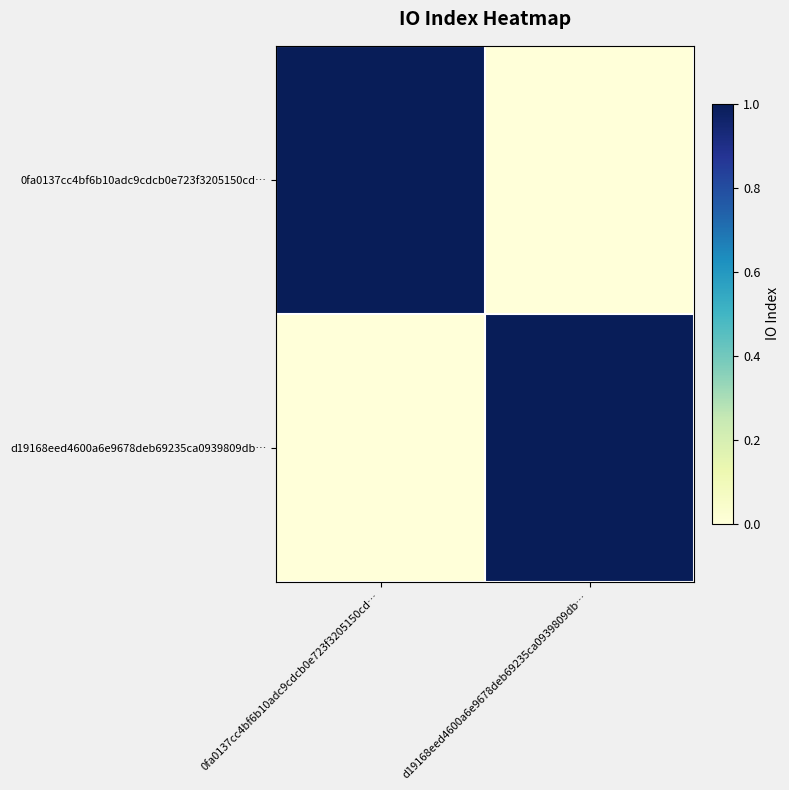

Reading left to right, extract all data points from this chart.

0fa0137cc4bf6b10adc9cdcb0e723f3205150cd…: 0fa0137cc4bf6b10adc9cdcb0e723f3205150cd…=1	d19168eed4600a6e9678deb69235ca0939809db…=0
d19168eed4600a6e9678deb69235ca0939809db…: 0fa0137cc4bf6b10adc9cdcb0e723f3205150cd…=0	d19168eed4600a6e9678deb69235ca0939809db…=1